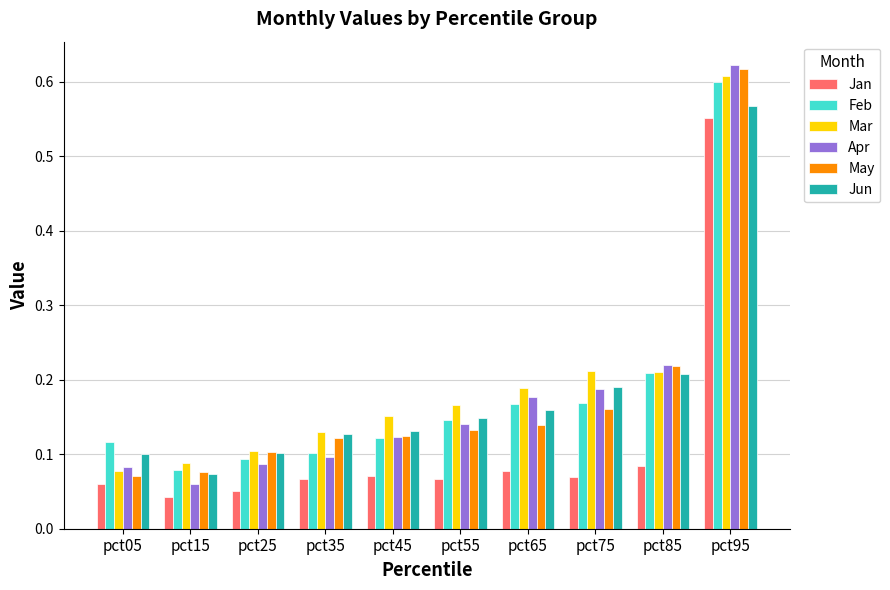

Which series changed the most between pct15 and pct25?

Jun